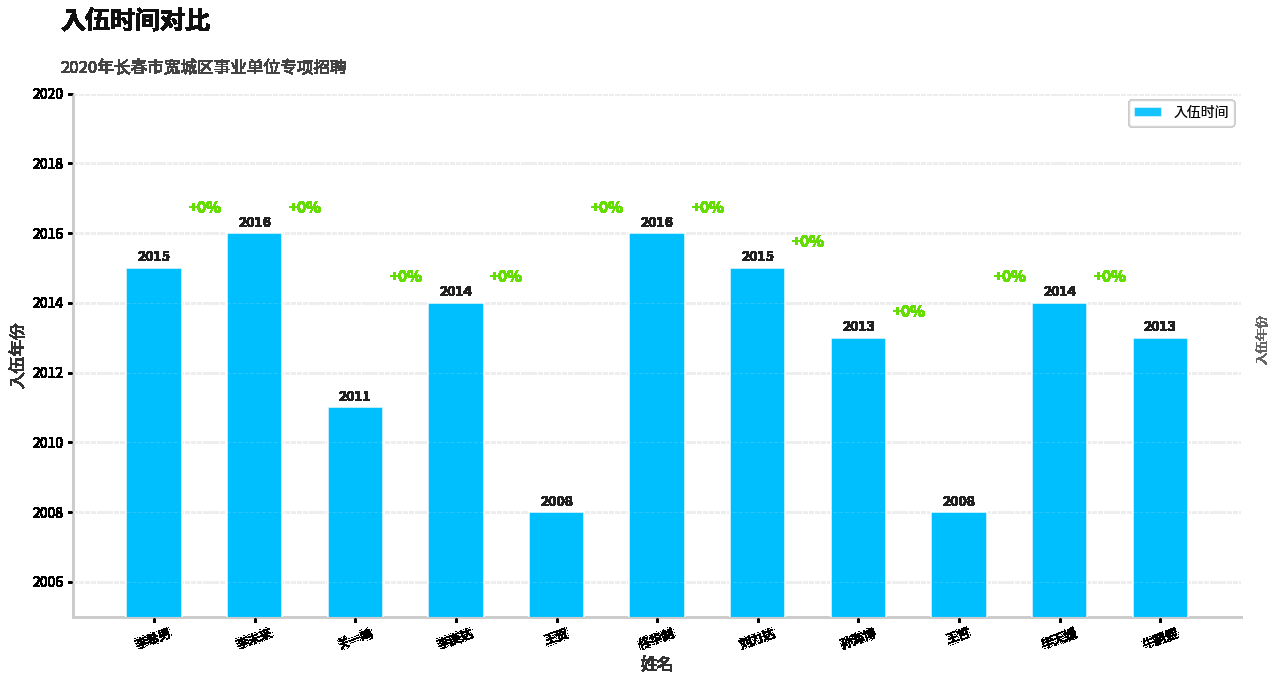

What is the maximum value shown in the chart?

2016